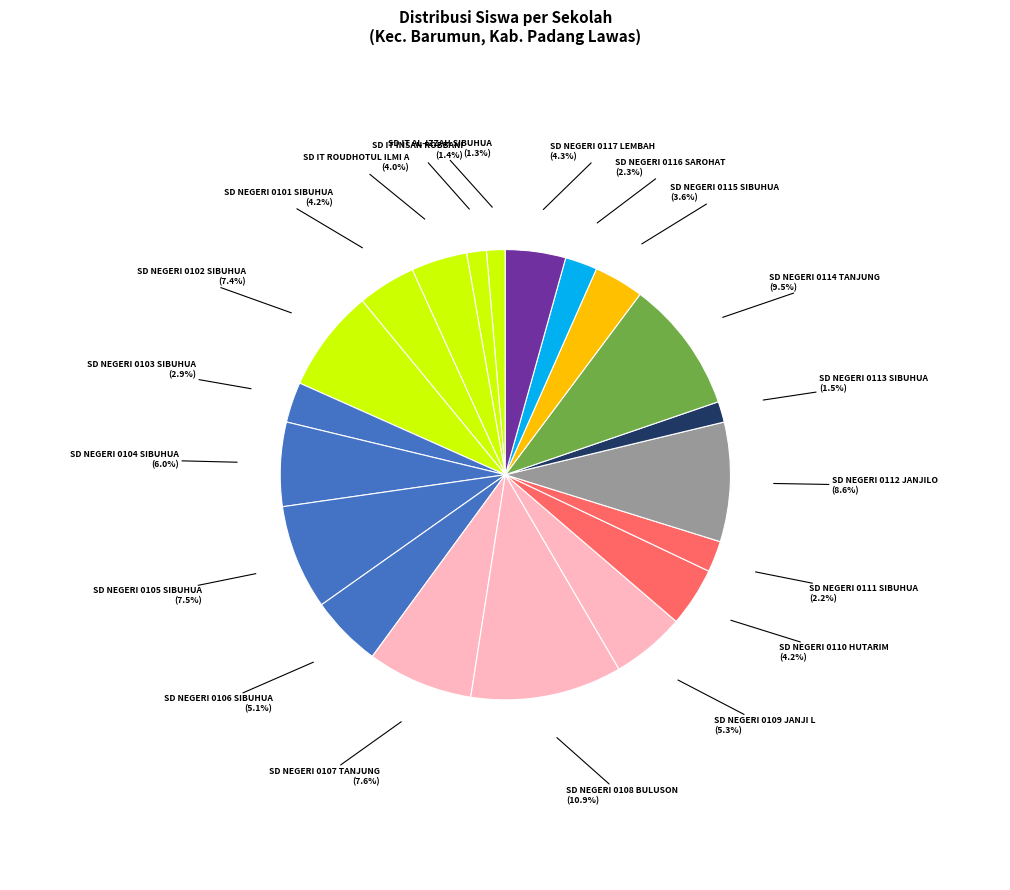

How many slices are in this pie chart?

20